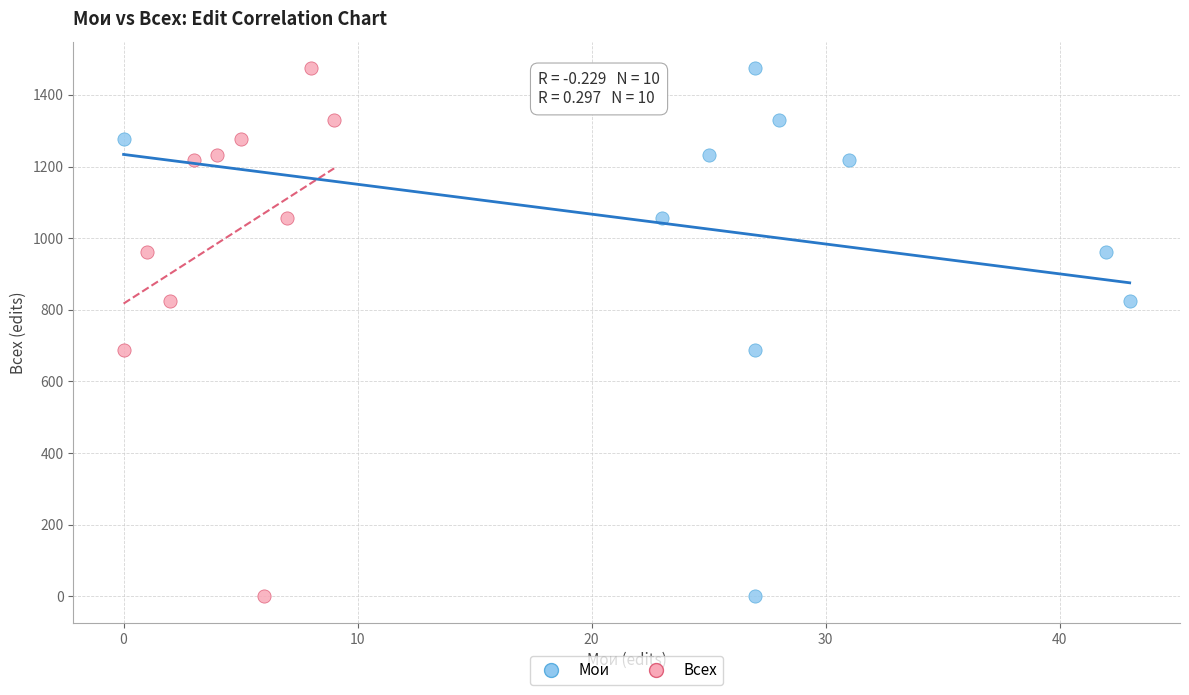

What are all the series names shown in the legend?

Мои, Всех